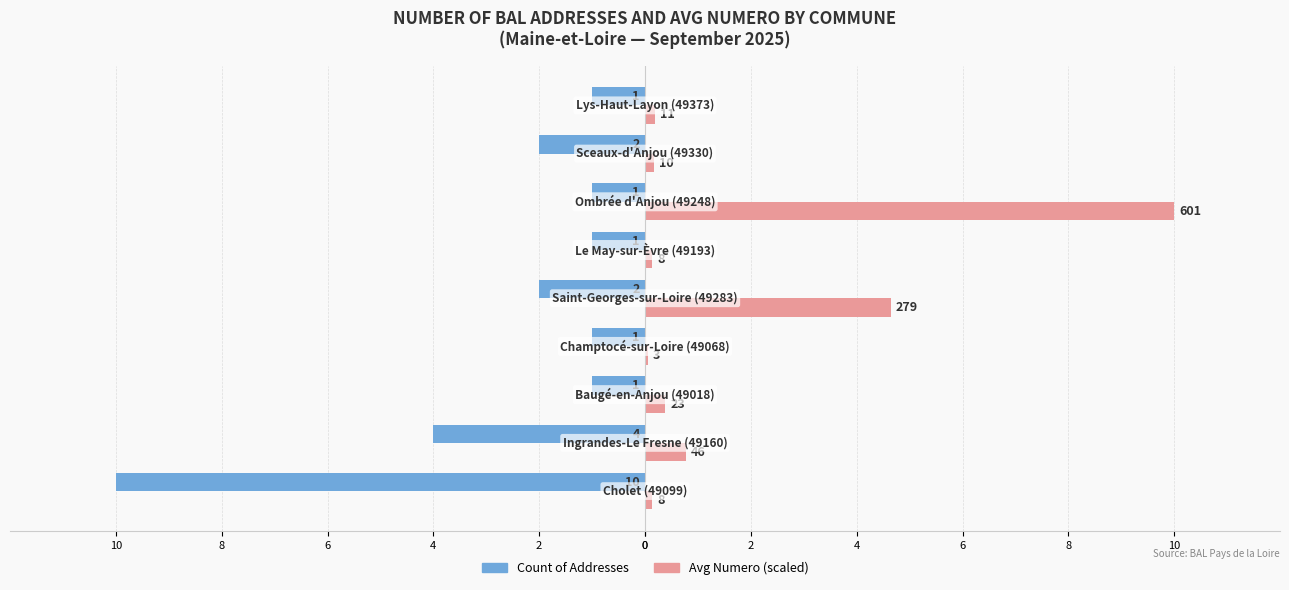

What are all the series names shown in the legend?

Count of Addresses, Avg Numero (scaled)